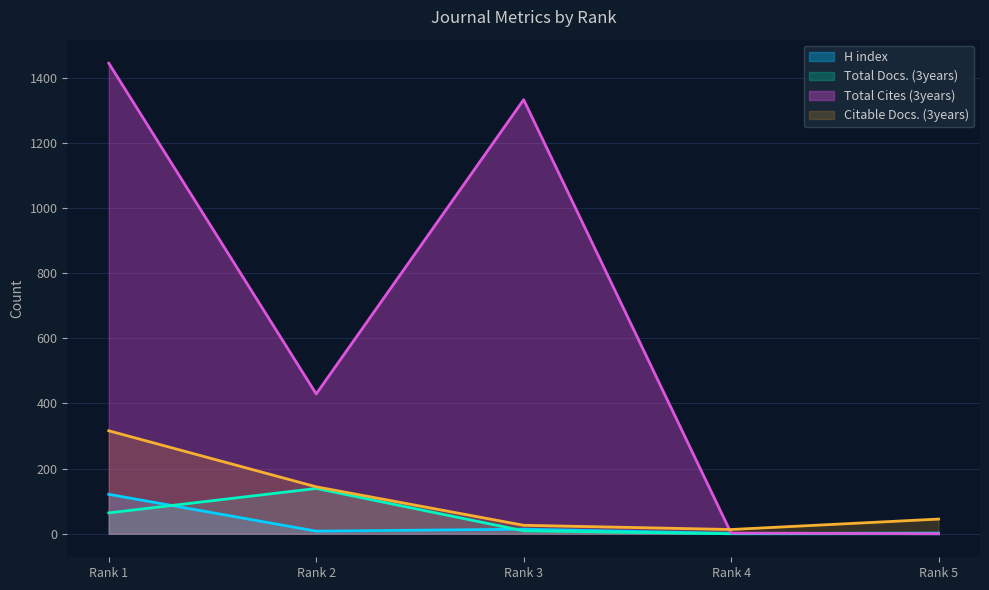

The Total Cites (3years) series shows 429 at Rank 2. True or false?

True